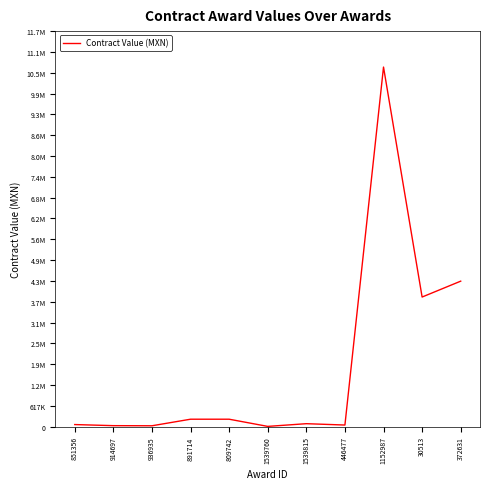

Rank the categories by value from highest to lowest.

1152987, 372631, 30513, 809742, 891714, 1539815, 851356, 446477, 914697, 936935, 1539760